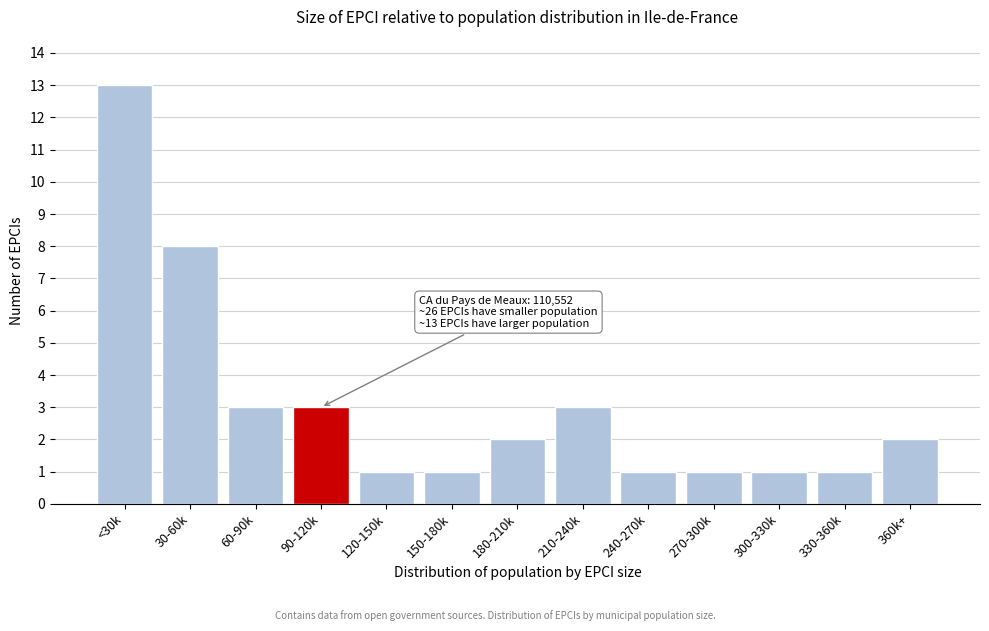

Reading left to right, what are all the values shown in this chart?

13	8	3	3	1	1	2	3	1	1	1	1	2